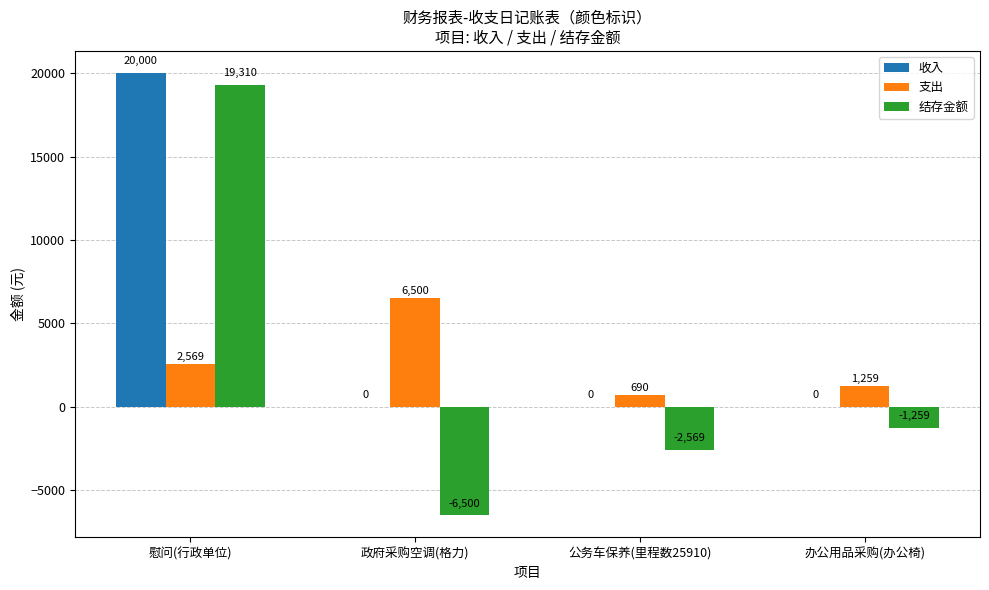

The 支出 series shows 2569 at 慰问(行政单位). True or false?

True